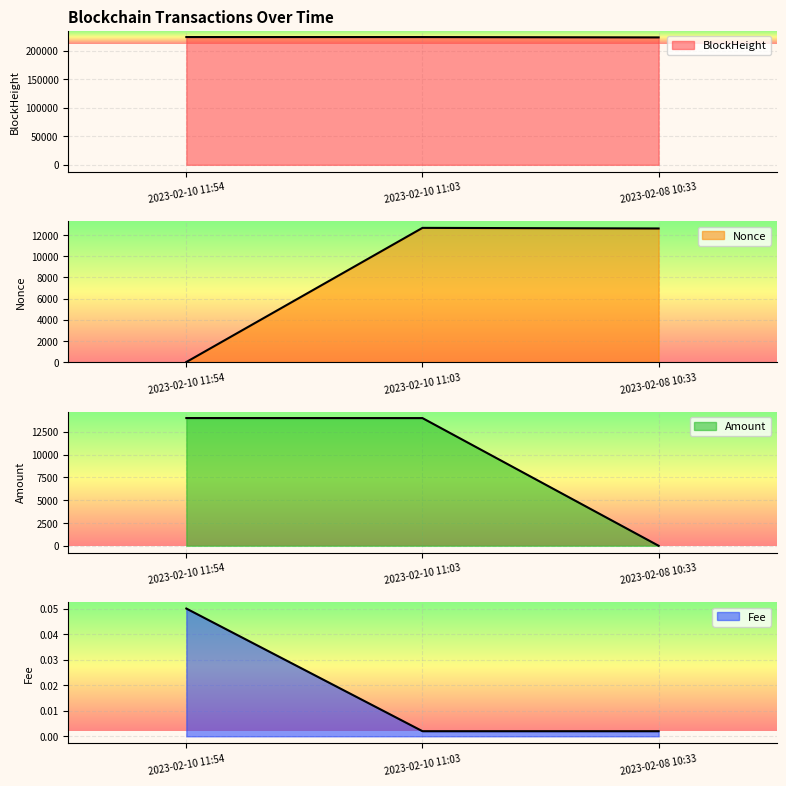

The value of Amount at 2023-02-08 10:33 is 6.8. True or false?

False